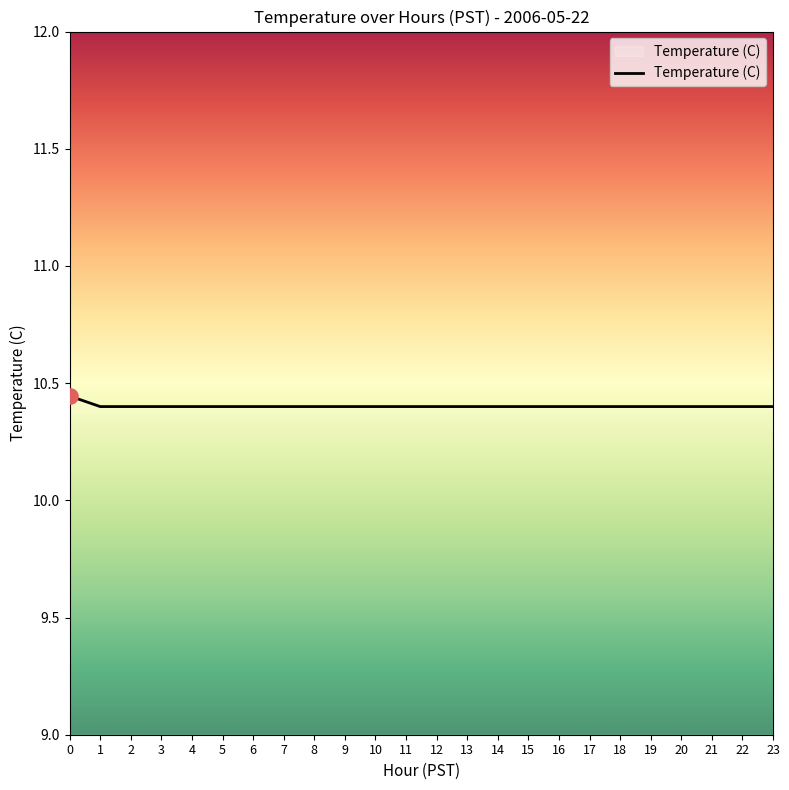

What is the ratio of the value at 11 to the value at 2?

1.0